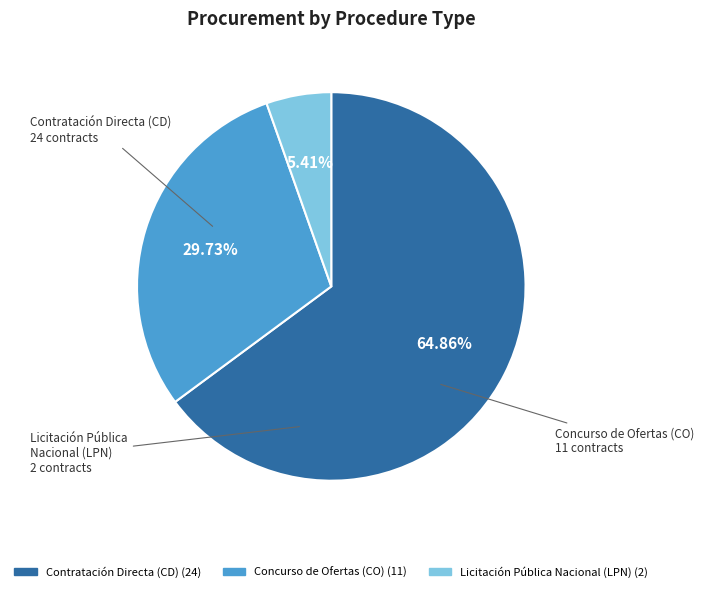

Does any single category account for the majority?

Yes